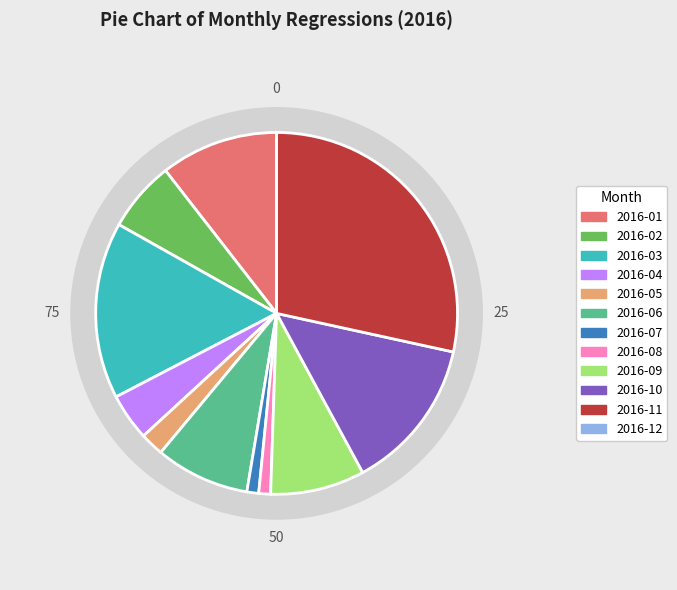

Between 2016-07 and 2016-06, which is larger?

2016-06